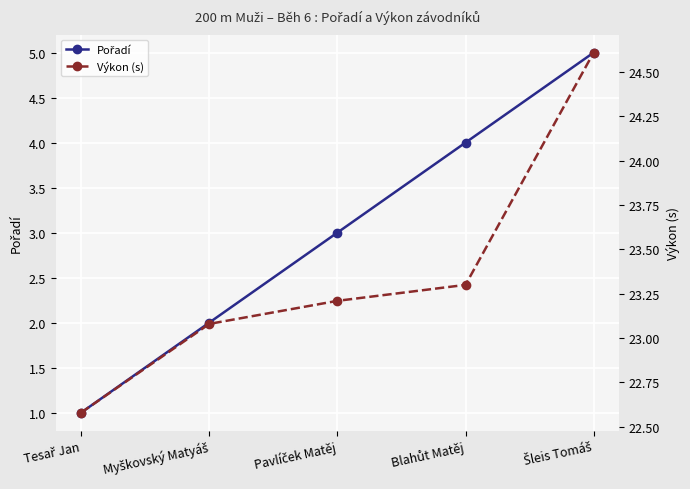

What is the maximum value for Výkon (s)?

24.6